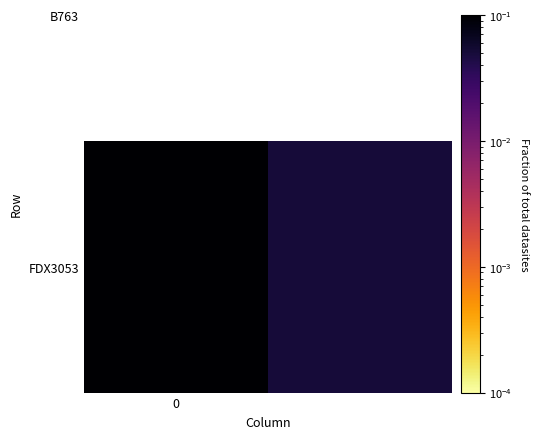

Count the values in the range 0 to 1.

2